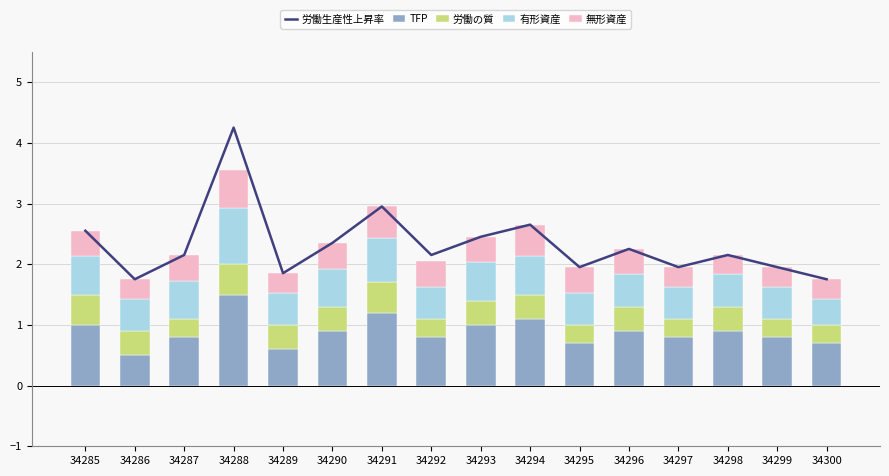

Which category has the highest value in the TFP series?

34288